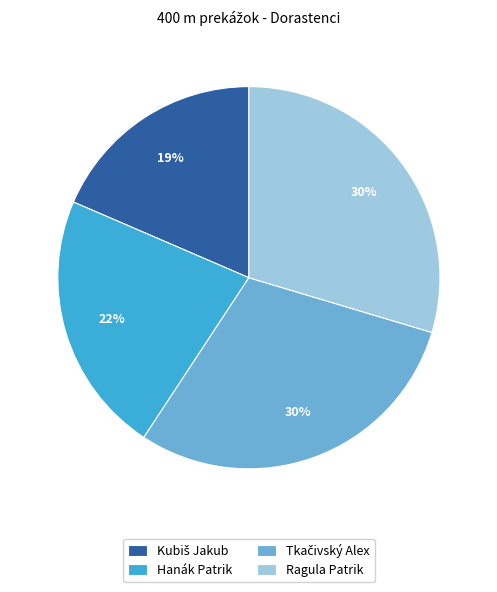

Is Ragula Patrik the majority of the pie?

No